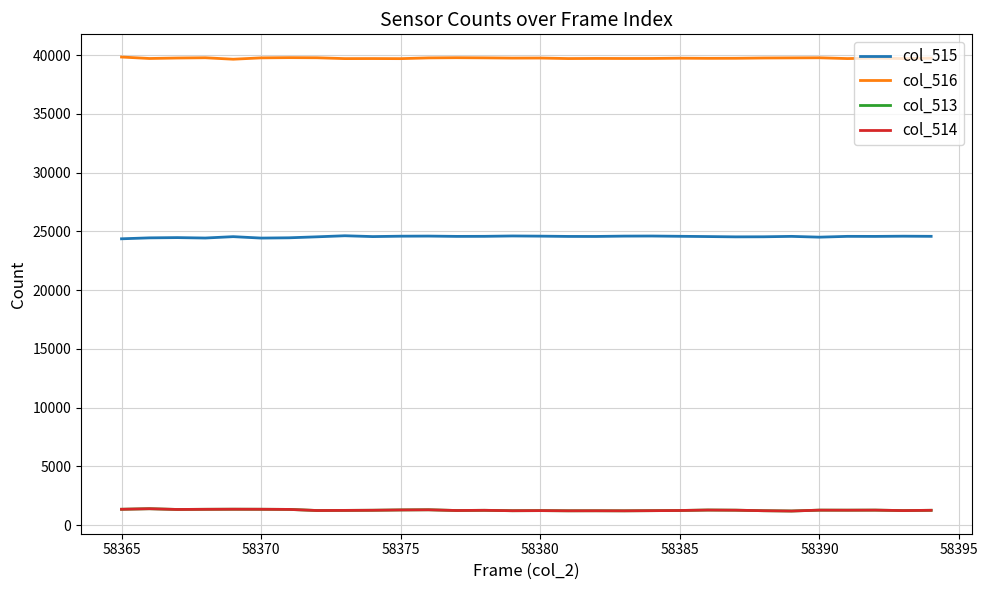

True or false: col_514 and col_515 cross at least once.

False